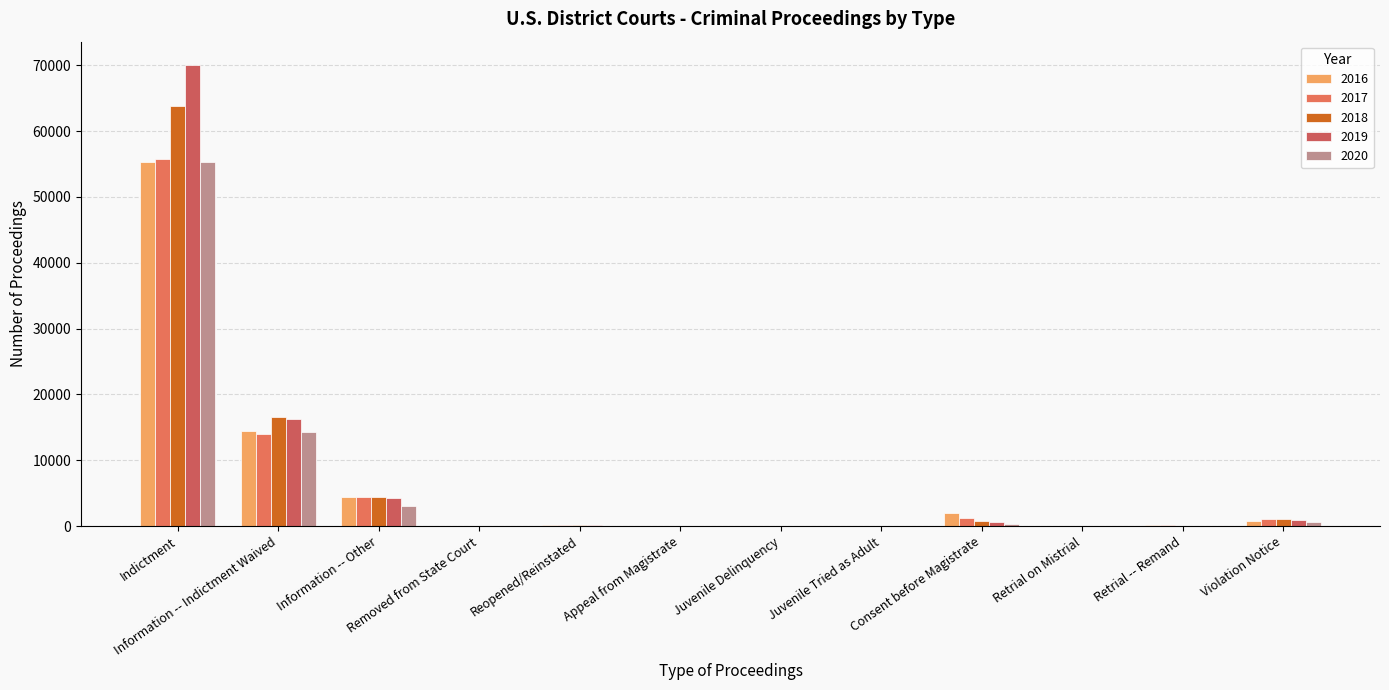

What is the difference between the highest and lowest values at Juvenile Tried as Adult?

5